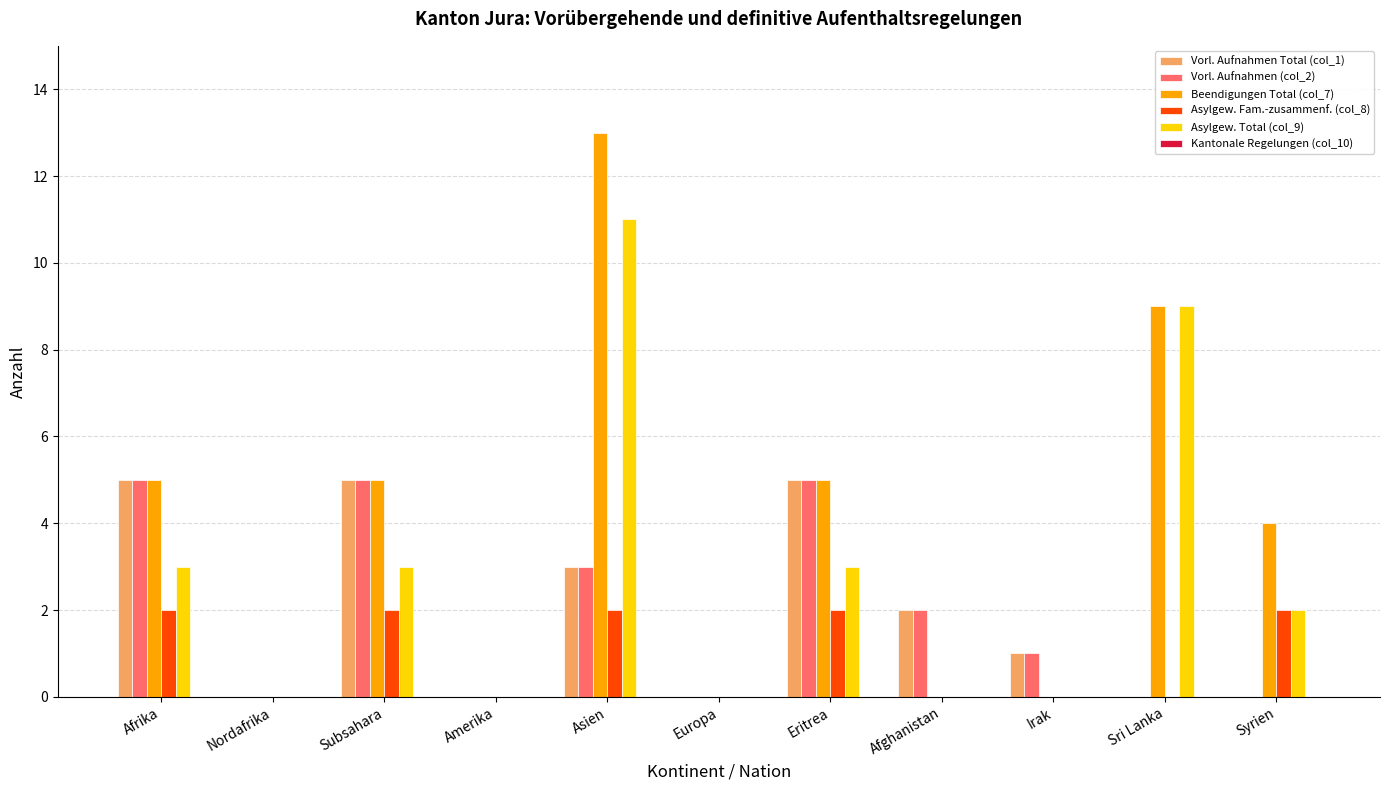

What is the total value across all series at Syrien?

8